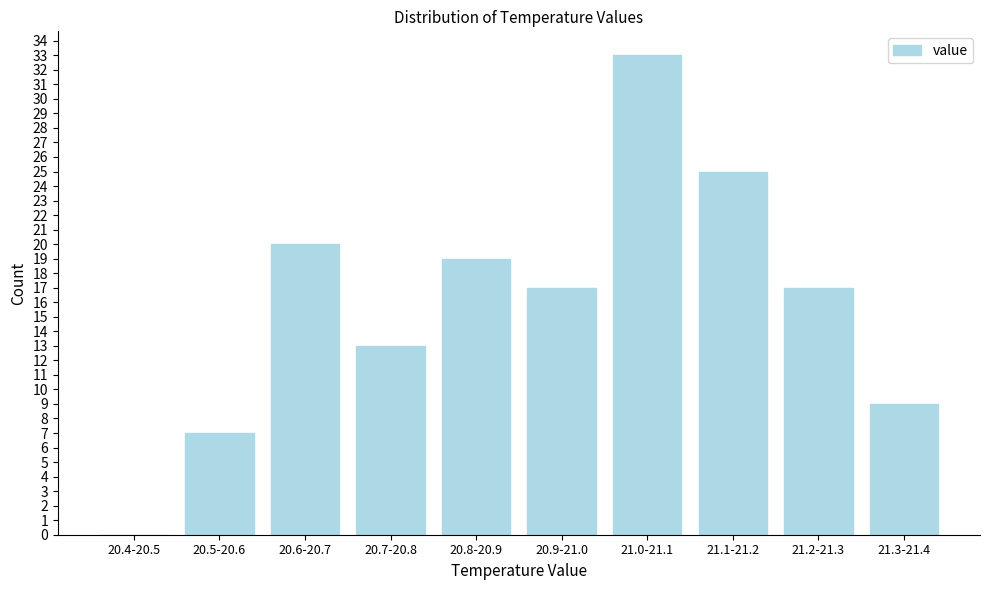

Reading left to right, what are all the values shown in this chart?

20.4-20.5=0	20.5-20.6=7	20.6-20.7=20	20.7-20.8=13	20.8-20.9=19	20.9-21.0=17	21.0-21.1=33	21.1-21.2=25	21.2-21.3=17	21.3-21.4=9